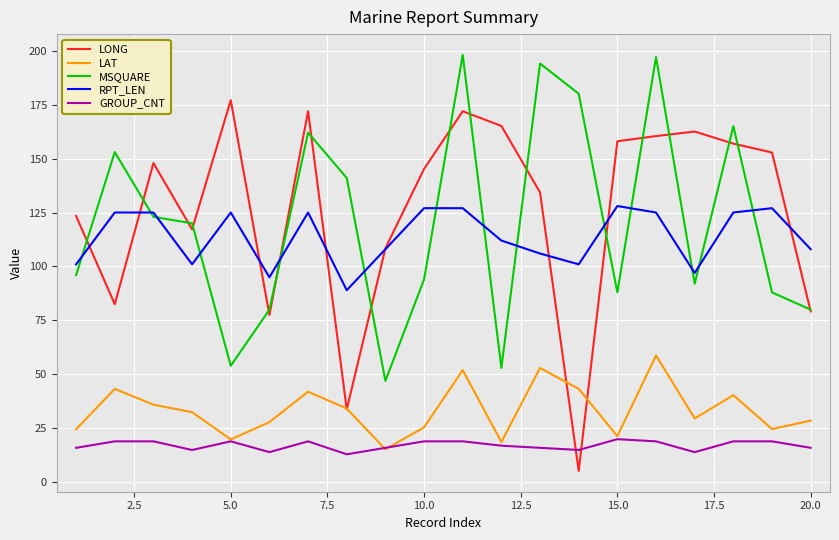

List the series in order of their peak value, highest first.

MSQUARE, LONG, RPT_LEN, LAT, GROUP_CNT